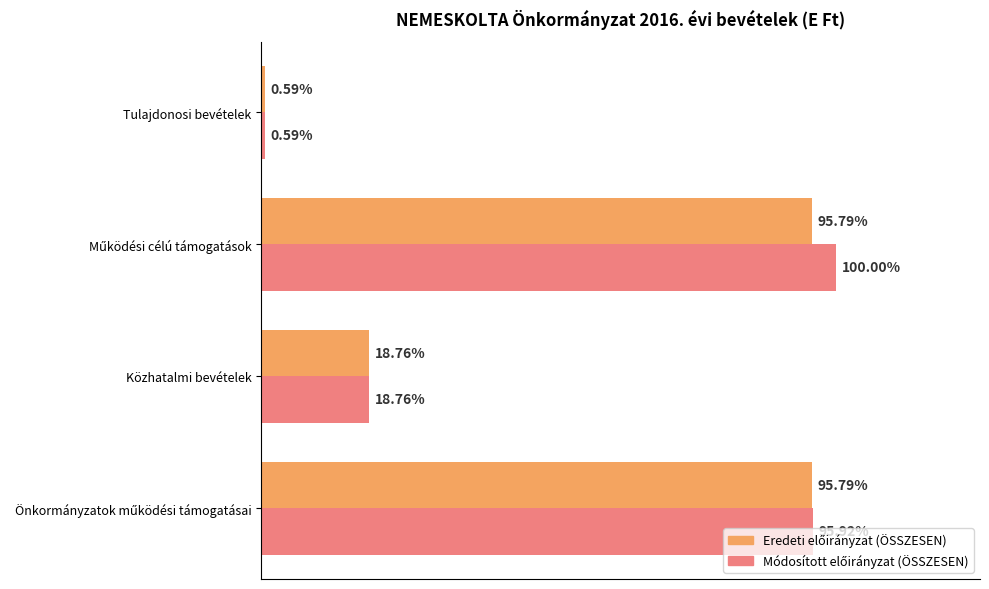

How many series are shown in this chart?

2